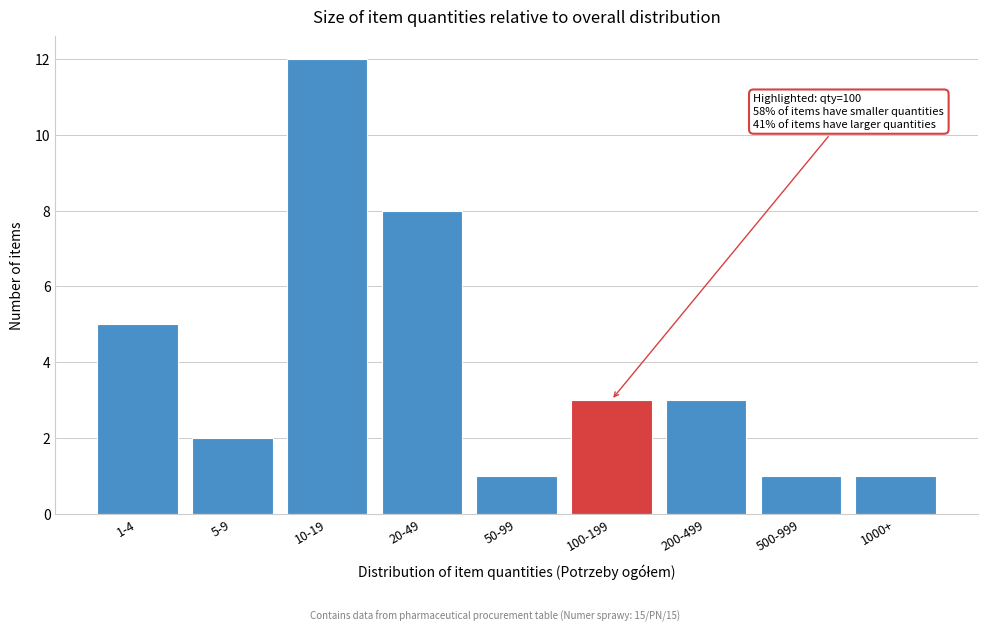

Reading left to right, extract all data points from this chart.

5	2	12	8	1	3	3	1	1